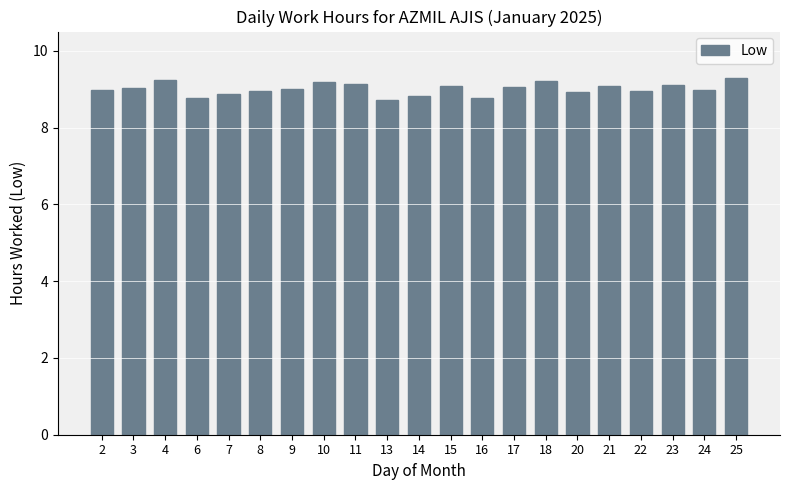

What is the difference between the second highest and minimum values?

0.5